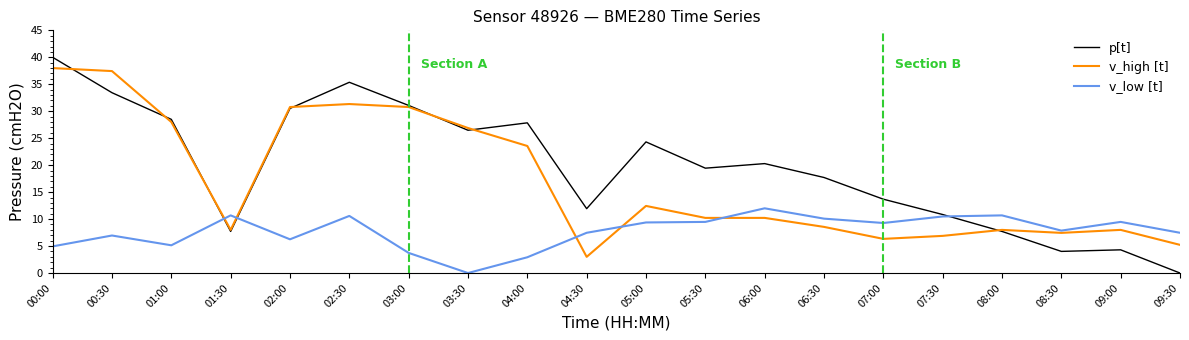

Is the value of p[t] at 03:00 greater than the value of v_low [t] at 09:30?

Yes